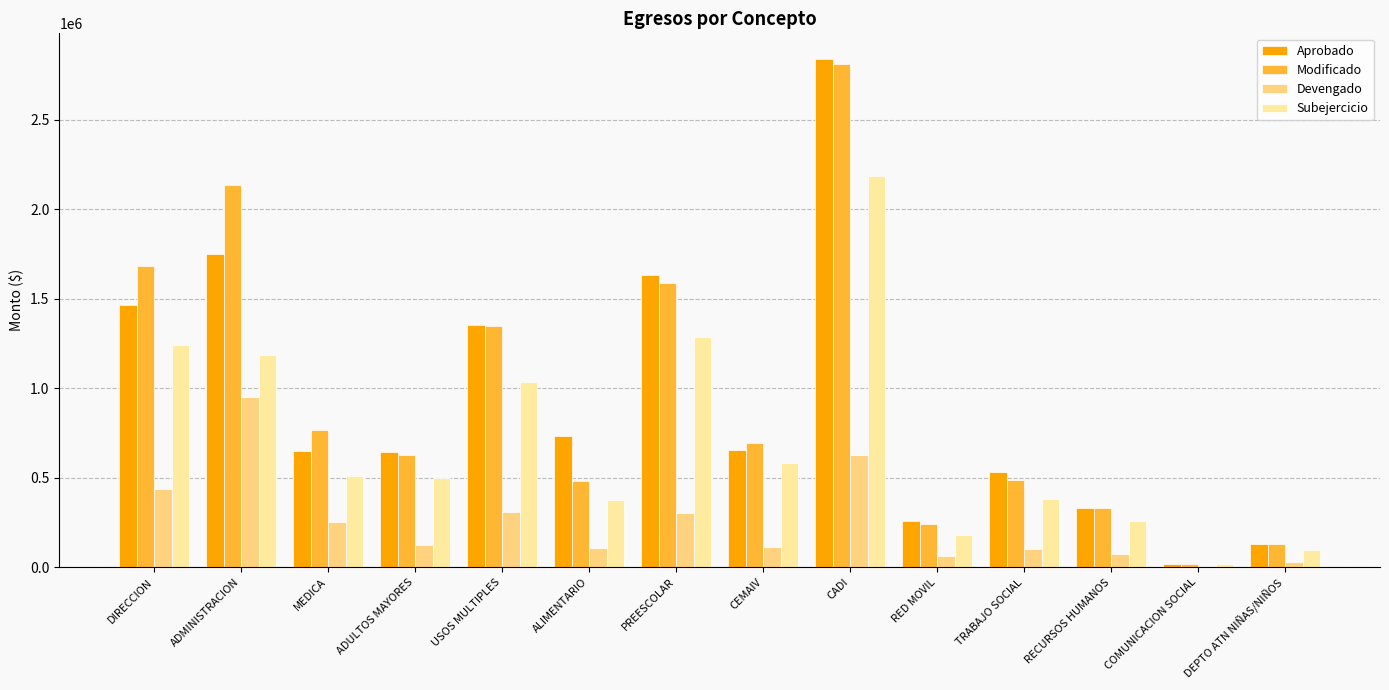

At which category is the sum across all series the highest?

CADI